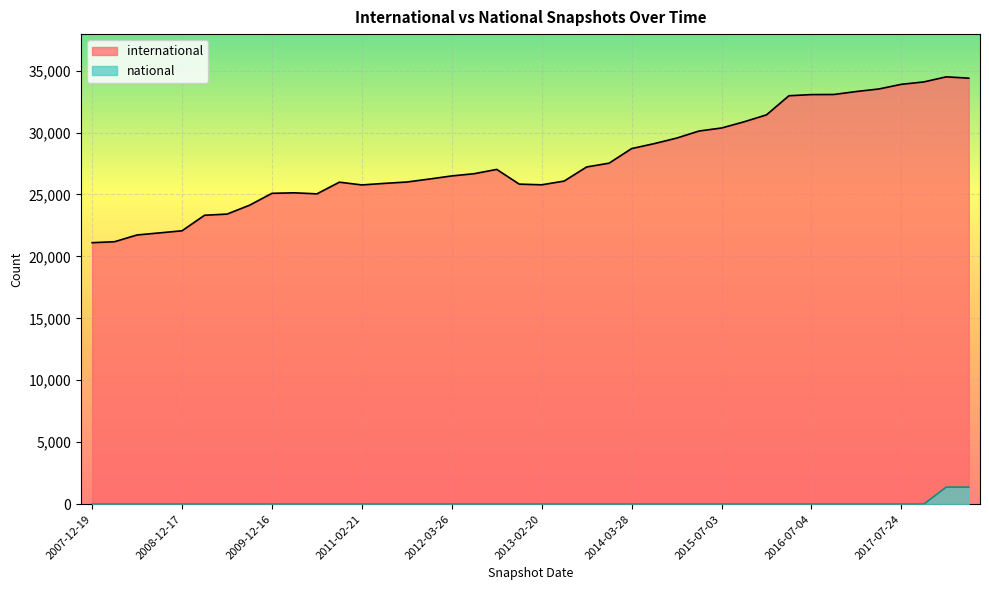

How many lines are shown in the chart?

2